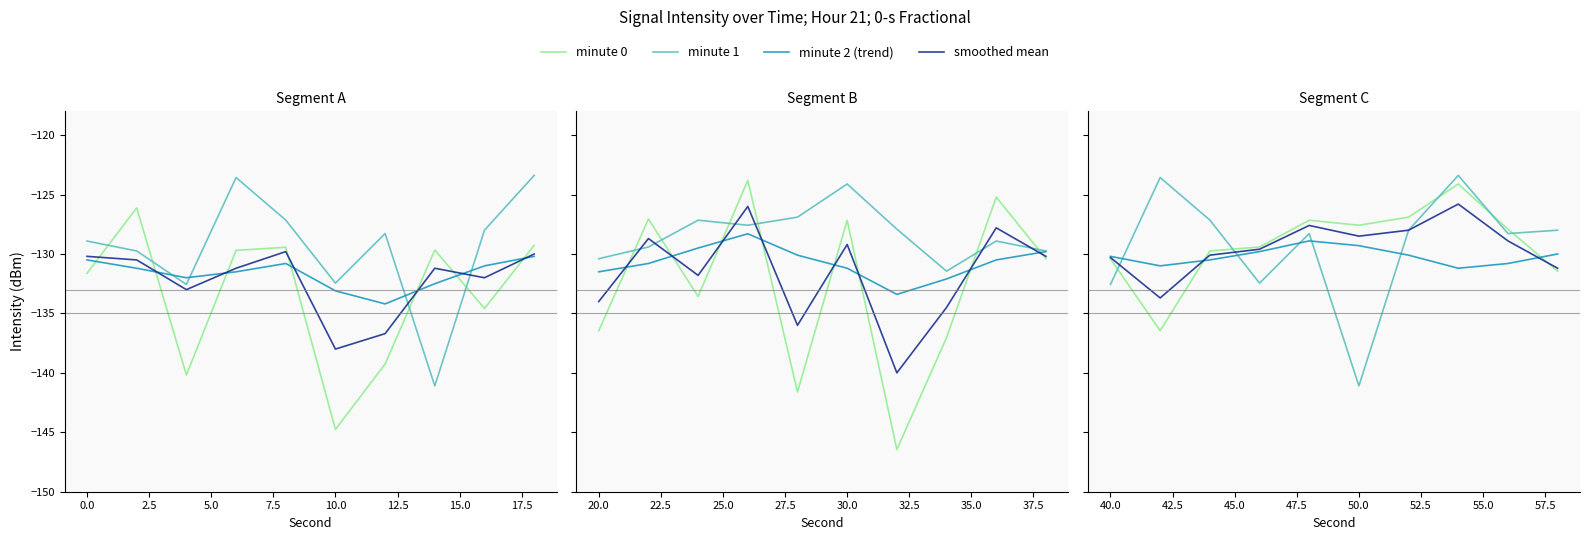

What is the difference between the minute 2 (trend) values at 15.0 and 10.0?

1.9